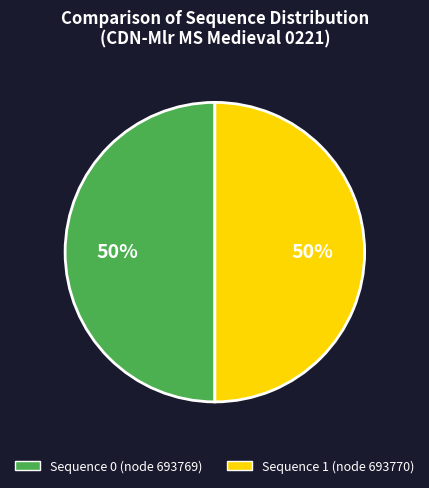

What is the ratio of the value at Sequence 0 (node 693769) to the value at Sequence 1 (node 693770)?

1.0